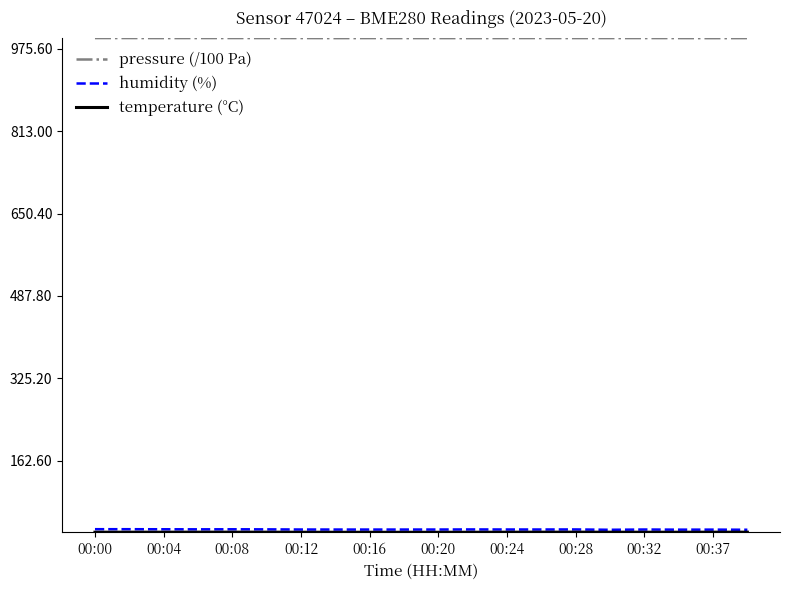

What is the smallest value displayed?

21.3